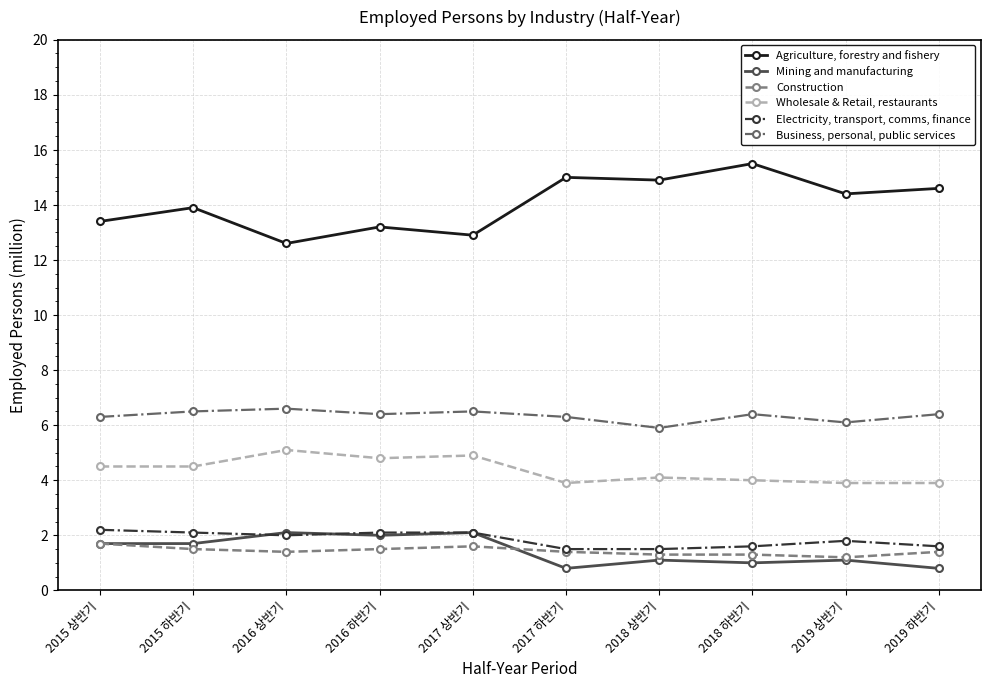

Does the chart have visible grid lines?

Yes